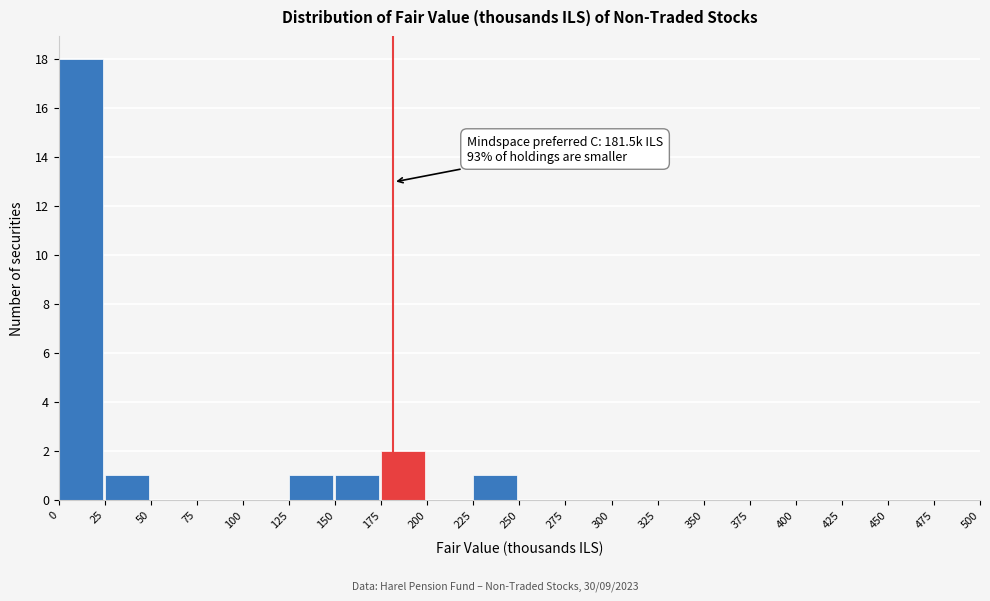

Over which range of the x-axis is the bar tallest?

0 to 25